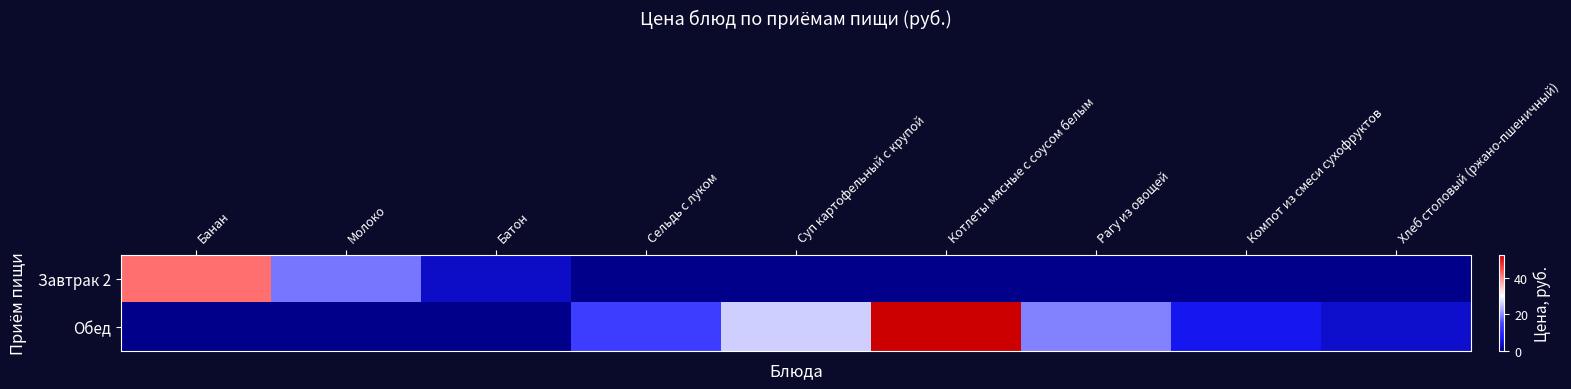

Which has a higher value, Рагу из овощей or Сельдь с луком?

Рагу из овощей